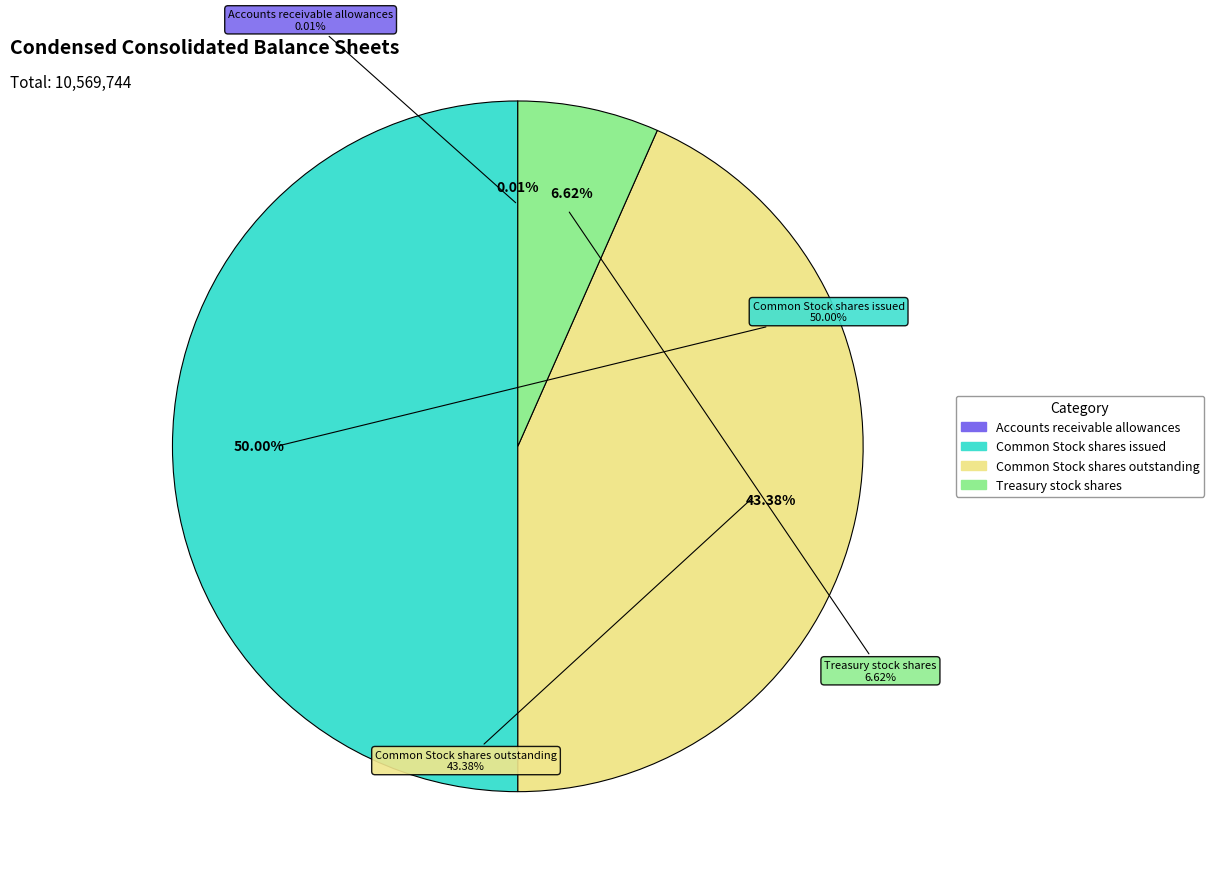

To the nearest percent, what is the combined percentage of Treasury stock shares and Common Stock shares outstanding?

50%